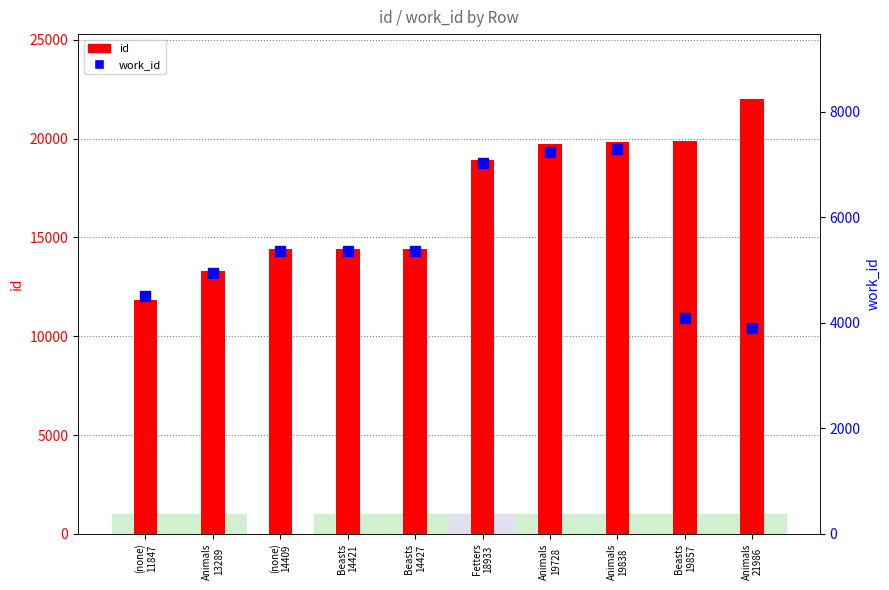

The work_id series shows 9667 at Animals
19838. True or false?

False